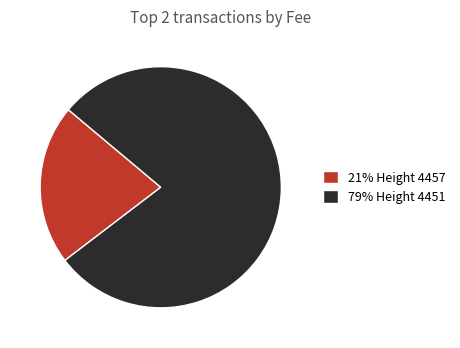

Is it true that 21% Height 4457 is 11% of the pie?

False